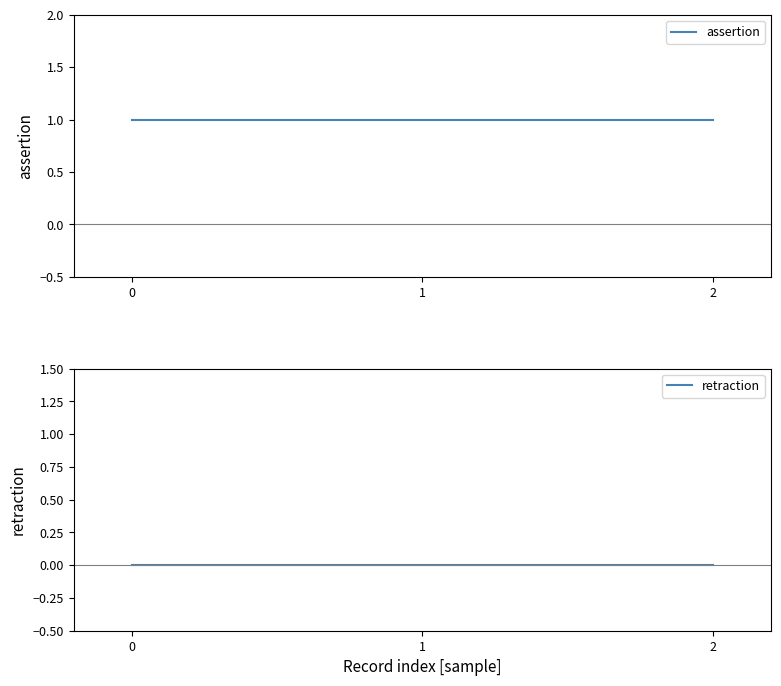

Is this an area chart (filled region under the line)?

No